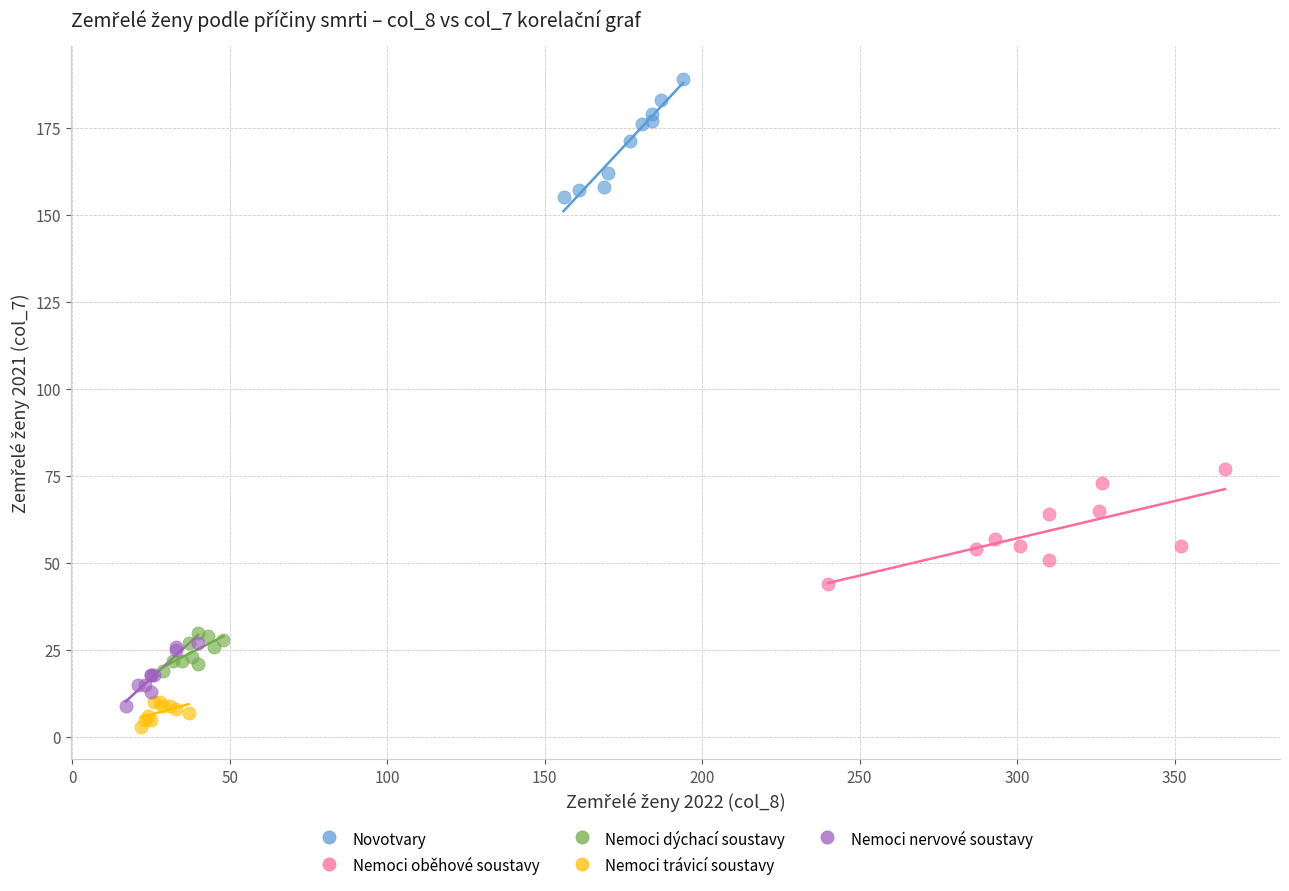

Which series reaches the minimum Y coordinate?

Nemoci trávicí soustavy